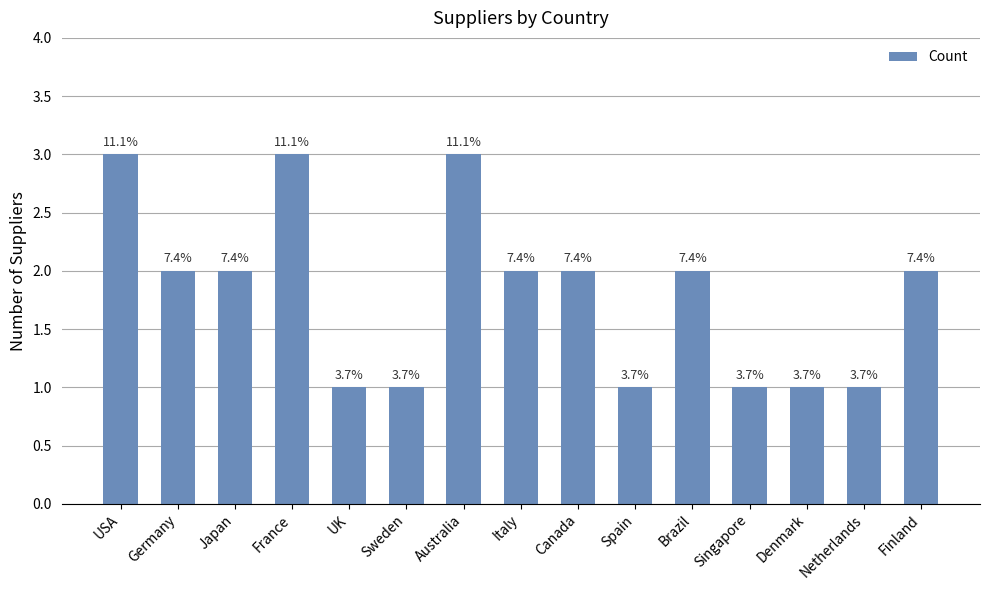

Approximately how many times larger is the value at Germany compared to Spain?

2.0